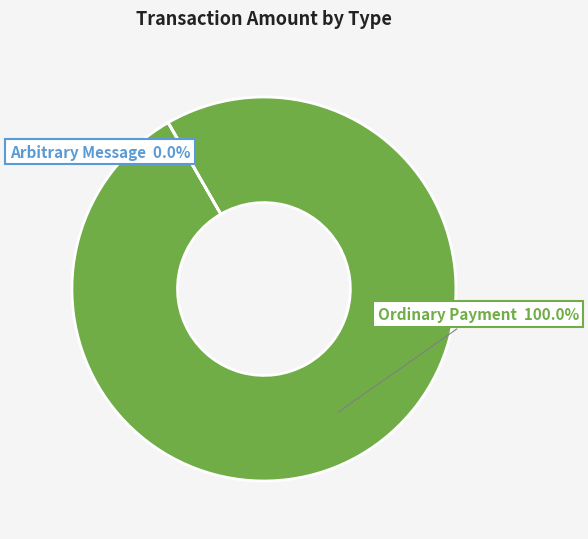

What is the majority slice?

Ordinary Payment